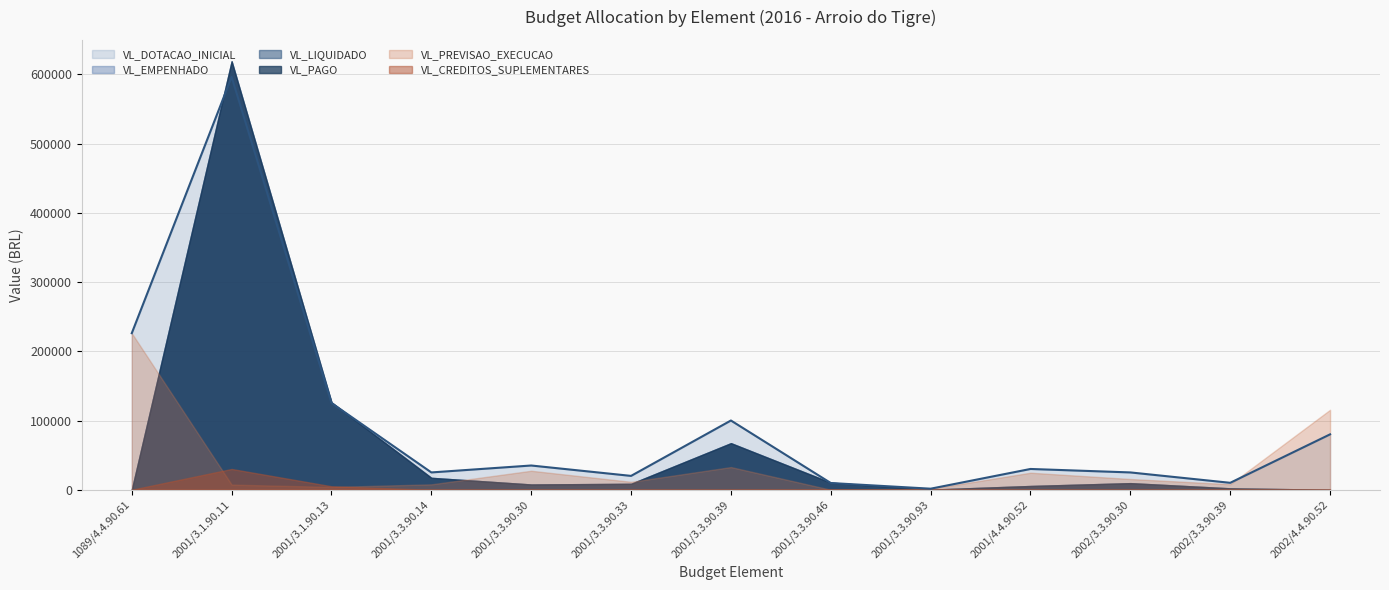

What is the spread (max minus min) of values at 2001/3.3.90.39?

100000.0